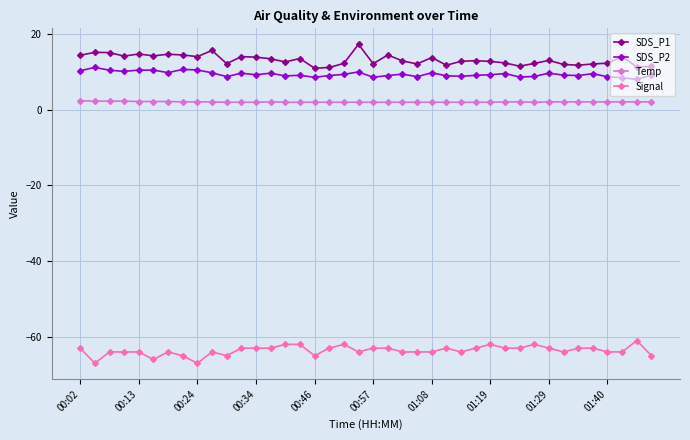

How many lines are shown in the chart?

4